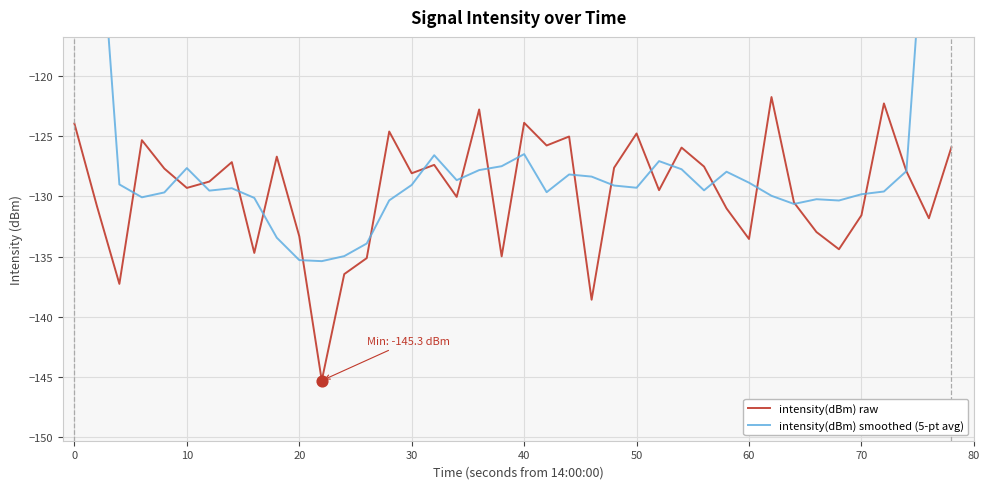

Which series has the largest total across all categories?

intensity(dBm) smoothed (5-pt avg)